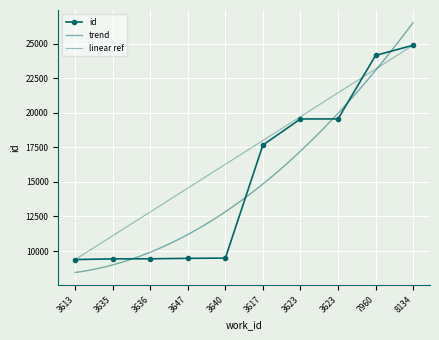

The chart shows a value of 3254 at 3636. True or false?

False